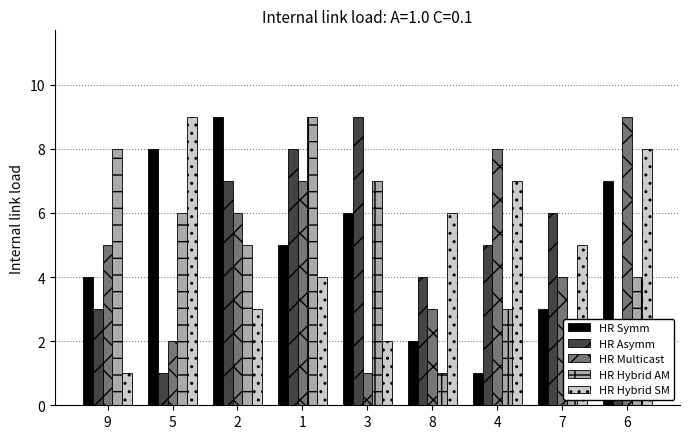

What is the total value across all series at 1?

33